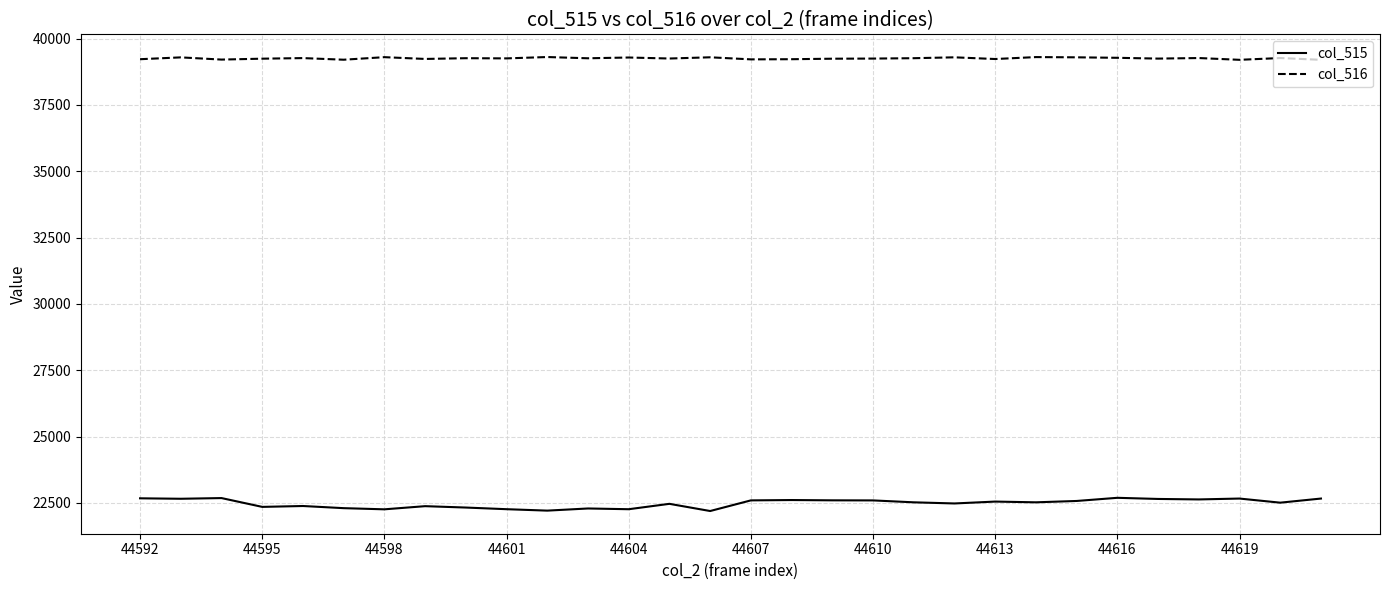

What is the sum of all col_515 values?

674448